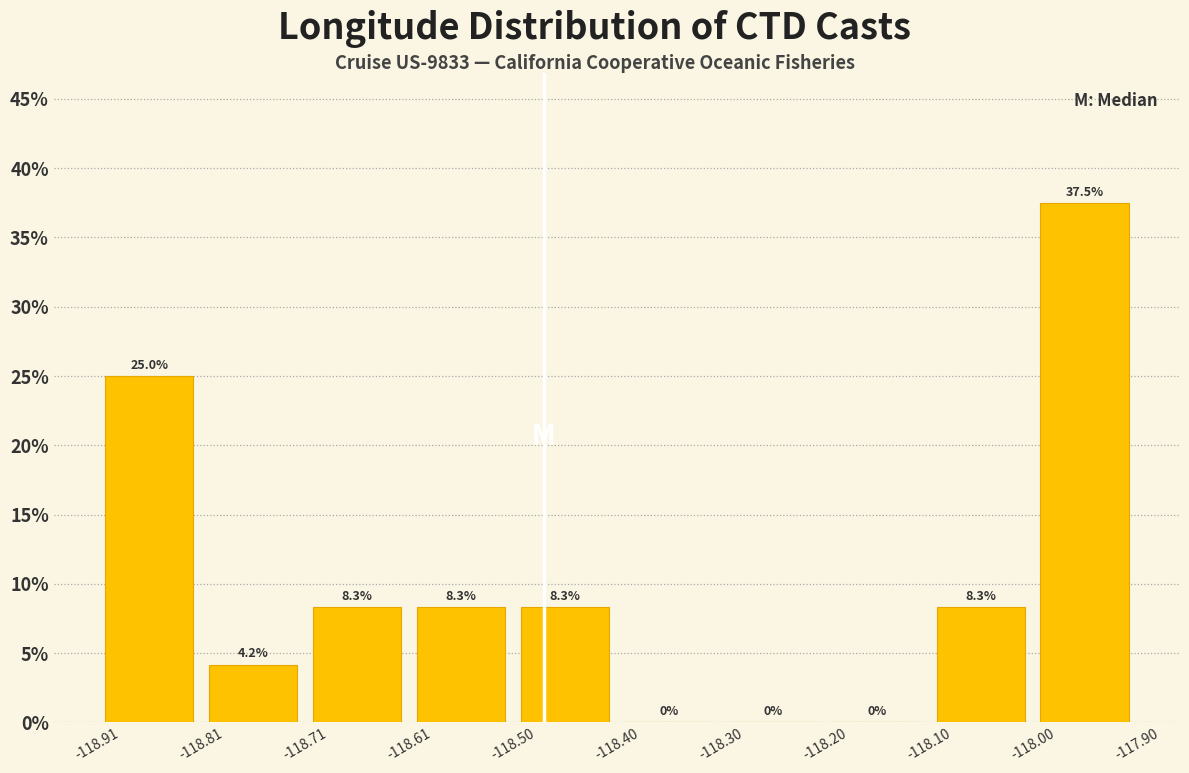

Reading left to right, transcribe this chart: for each bar, give the range it covers on the x-axis and its height.

-118.91 to -118.81: 25.0
-118.81 to -118.71: 4.2
-118.71 to -118.61: 8.3
-118.61 to -118.50: 8.3
-118.50 to -118.40: 8.3
-118.40 to -118.30: 0.0
-118.30 to -118.20: 0.0
-118.20 to -118.10: 0.0
-118.10 to -118.00: 8.3
-118.00 to -117.90: 37.5